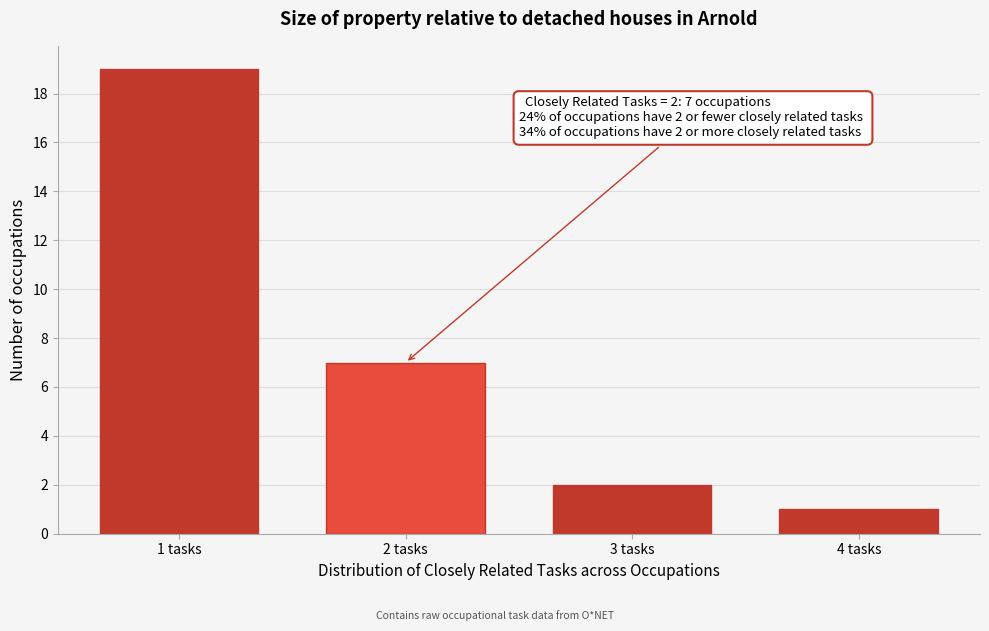

Reading left to right, extract all data points from this chart.

1 tasks=19	2 tasks=7	3 tasks=2	4 tasks=1